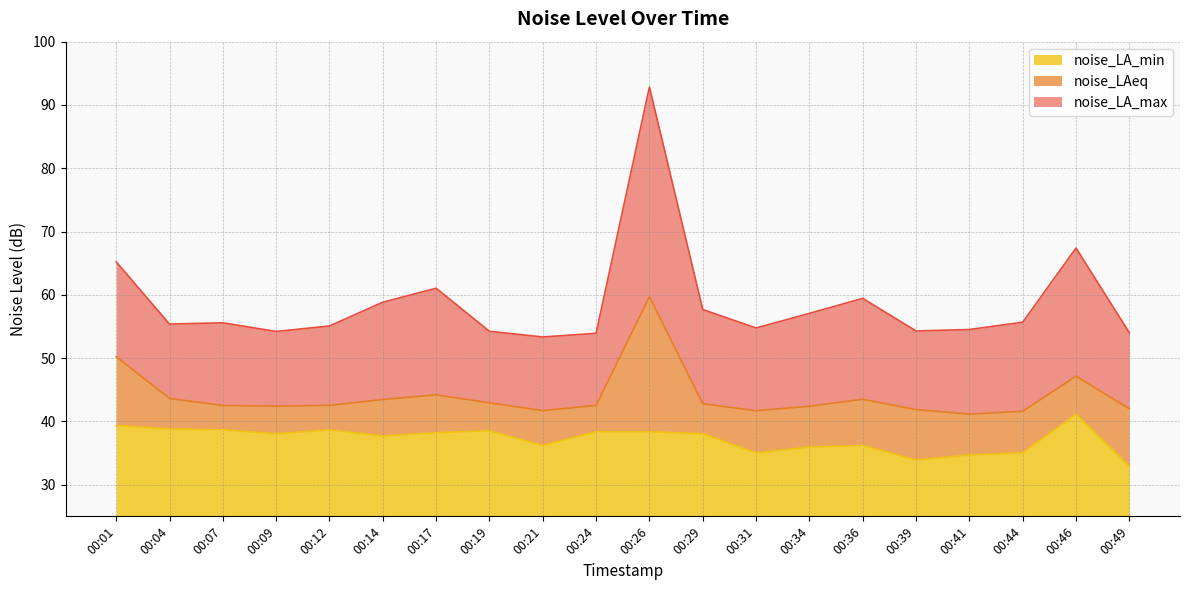

At how many categories does at least one series exceed 89?

1